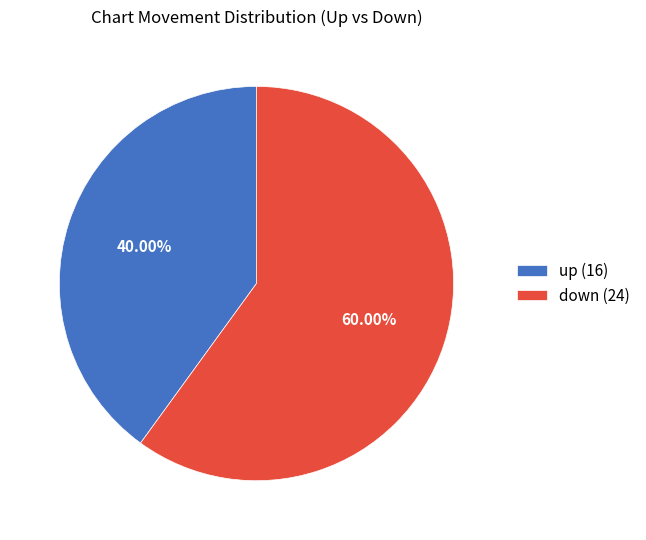

Does up represent more than half of the total?

No